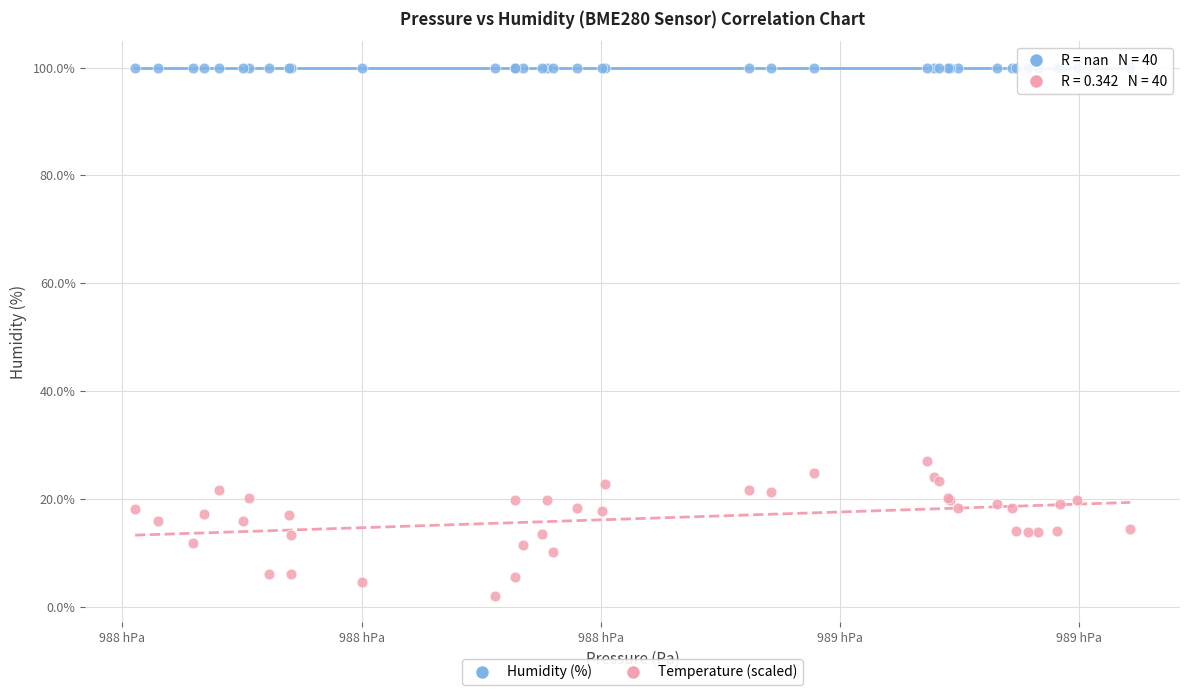

Which series reaches the maximum Y coordinate?

Humidity (%)